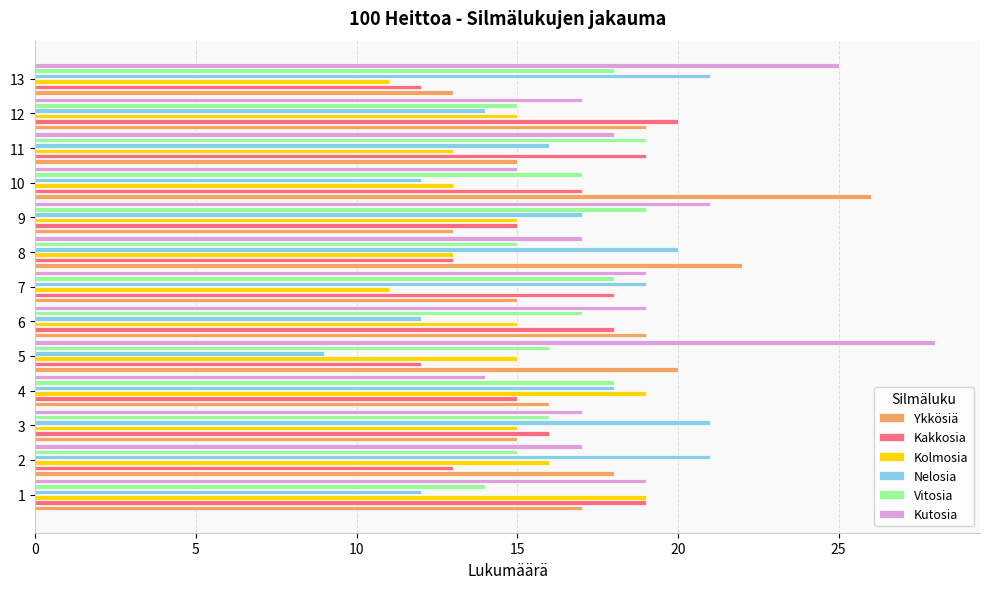

At which label is Kutosia closest to 21?

9